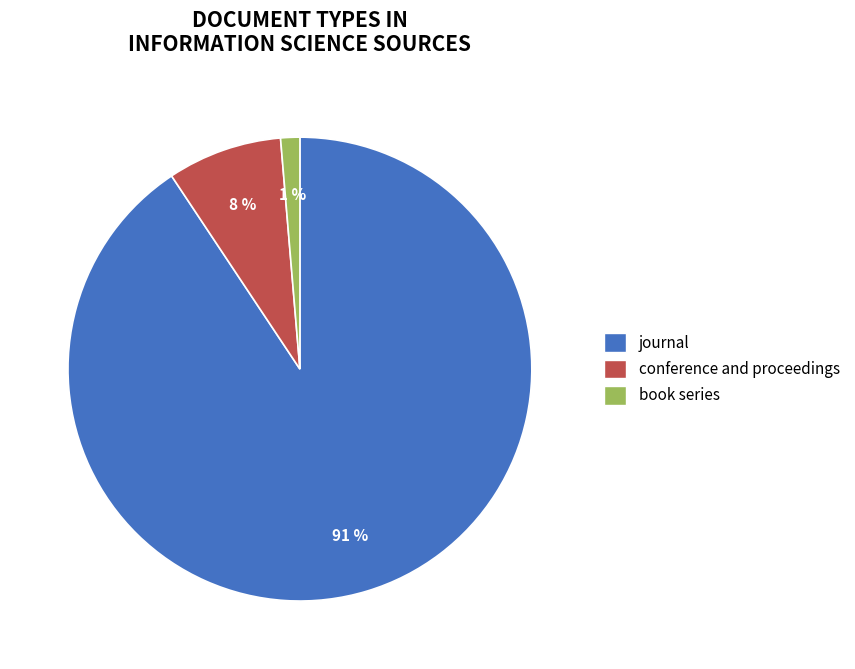

To the nearest percent, what percentage of the pie is conference and proceedings?

8%